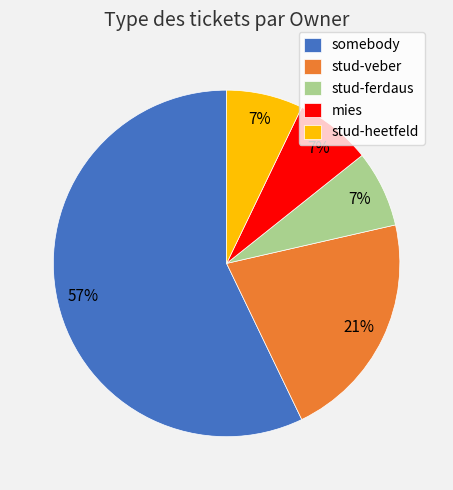

To the nearest percent, what is the average slice percentage?

20%